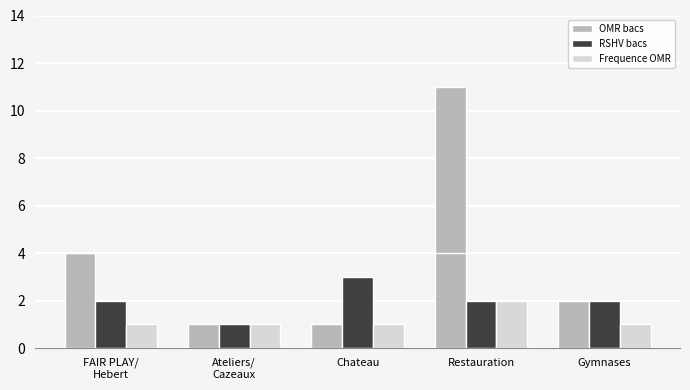

Where does the OMR bacs series first go above 2?

FAIR PLAY/
Hebert